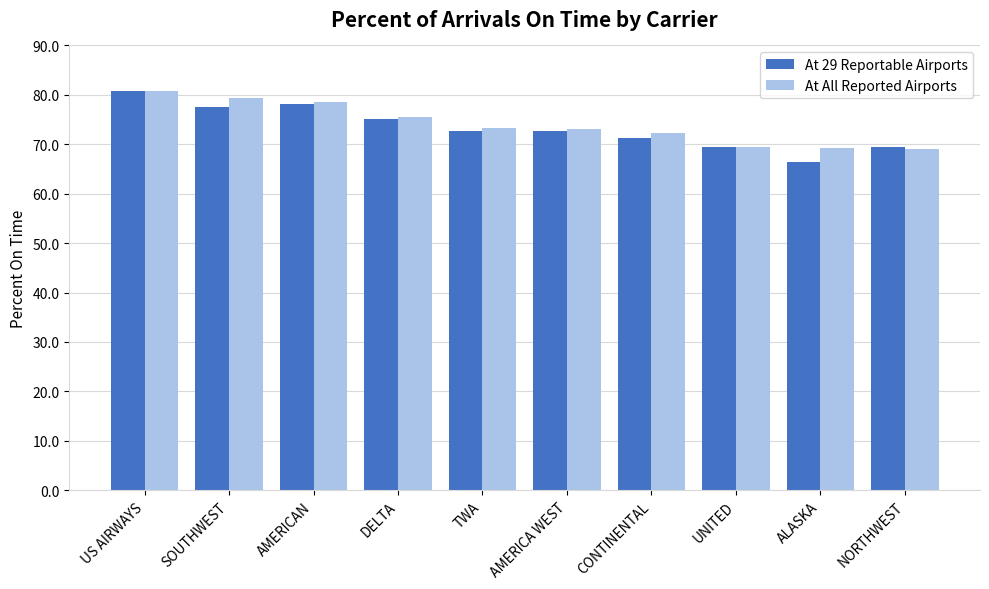

Which series has the largest range (max minus min)?

At 29 Reportable Airports